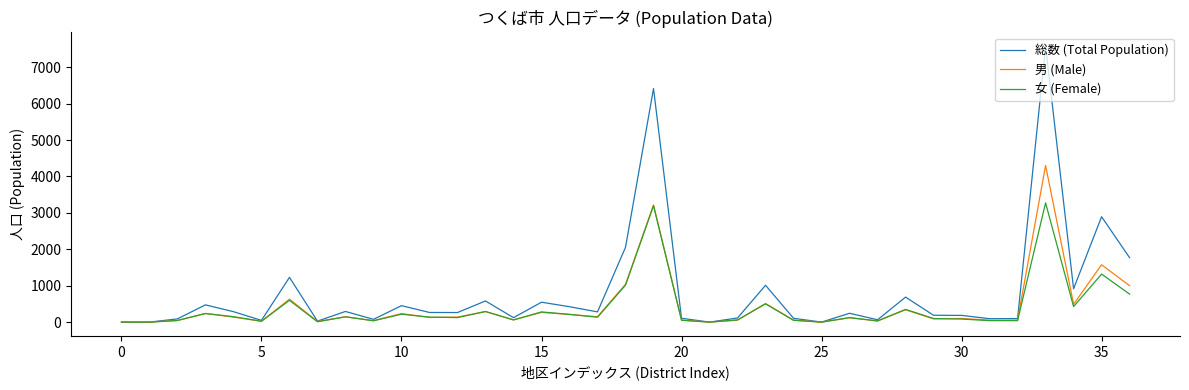

Which series has the largest range (max minus min)?

総数 (Total Population)